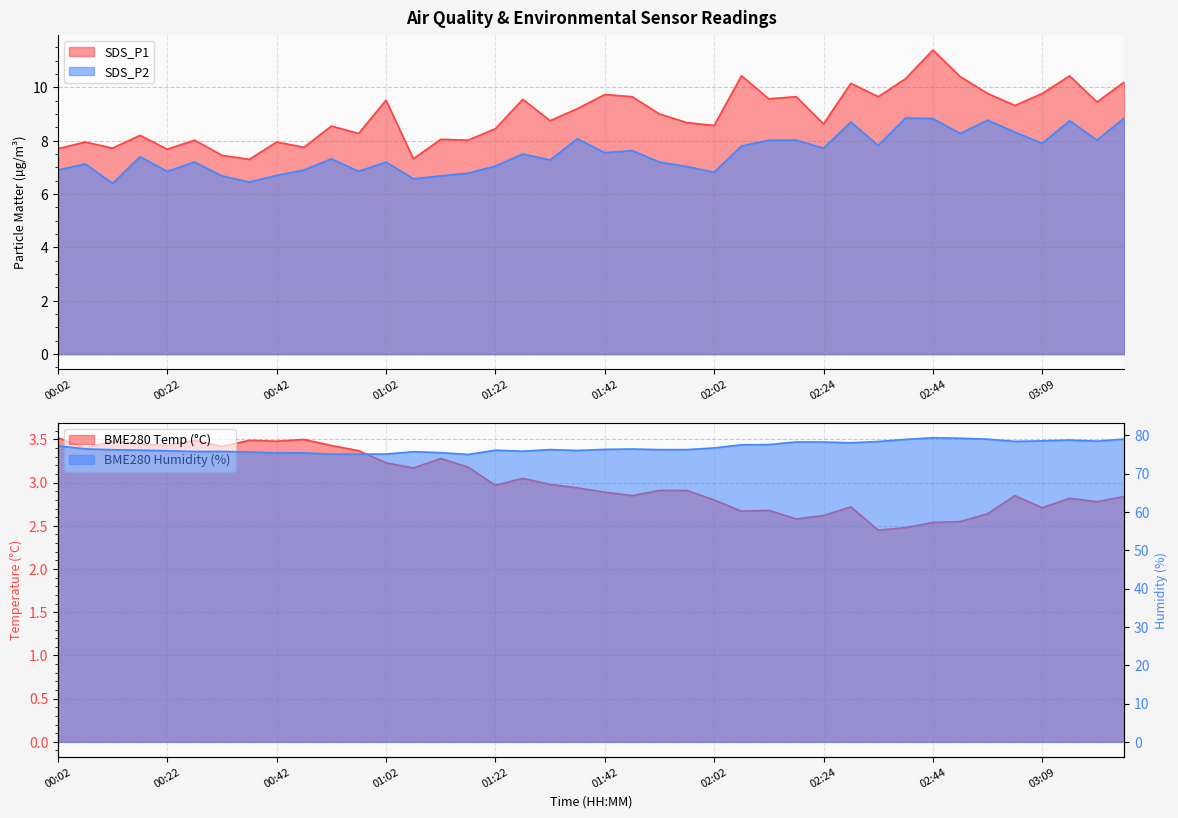

How many values in the BME280_humidity series are below 76?

13